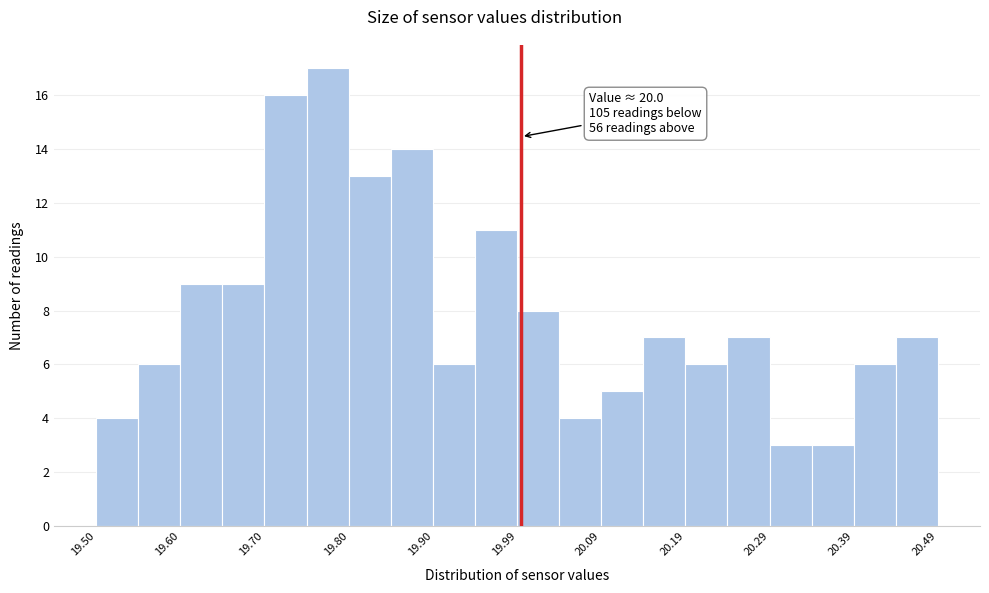

Which range on the x-axis has the tallest bar?

19.75 to 19.80